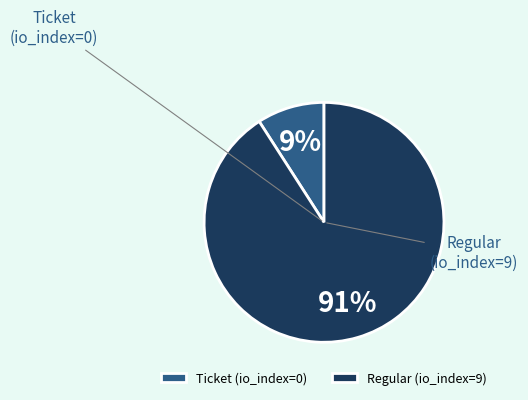

Rank the categories by value from lowest to highest.

Ticket (io_index=0), Regular (io_index=9)